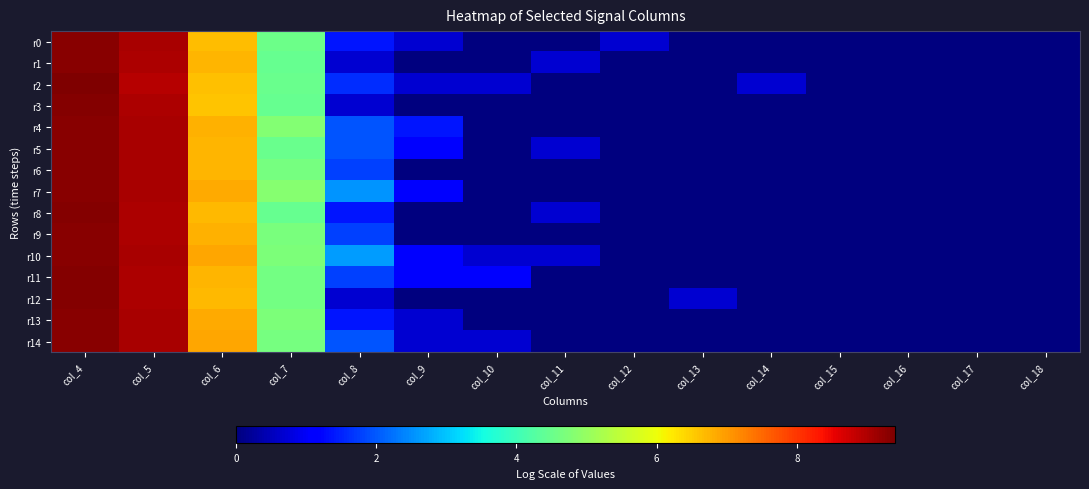

At col_18, list the series in order from smallest to largest.

r0, r1, r2, r3, r4, r5, r6, r7, r8, r9, r10, r11, r12, r13, r14